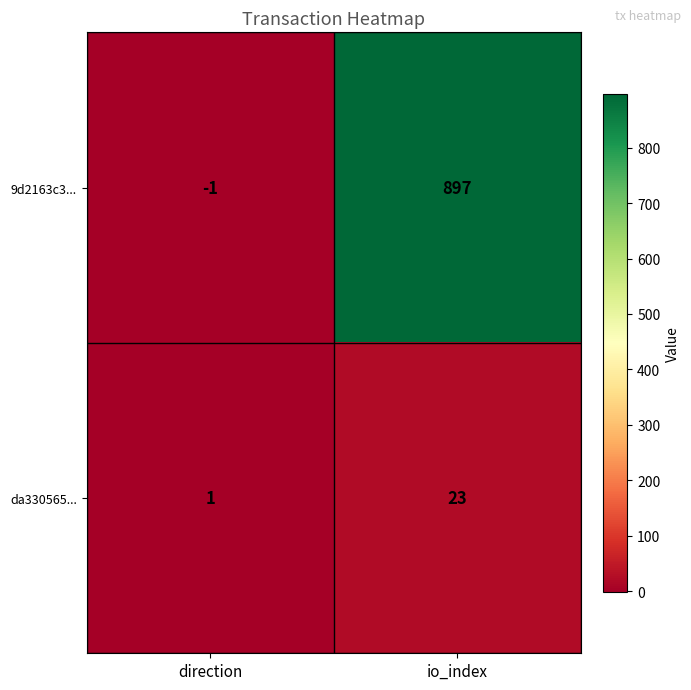

The 9d2163c3... series shows -1 at direction. True or false?

True